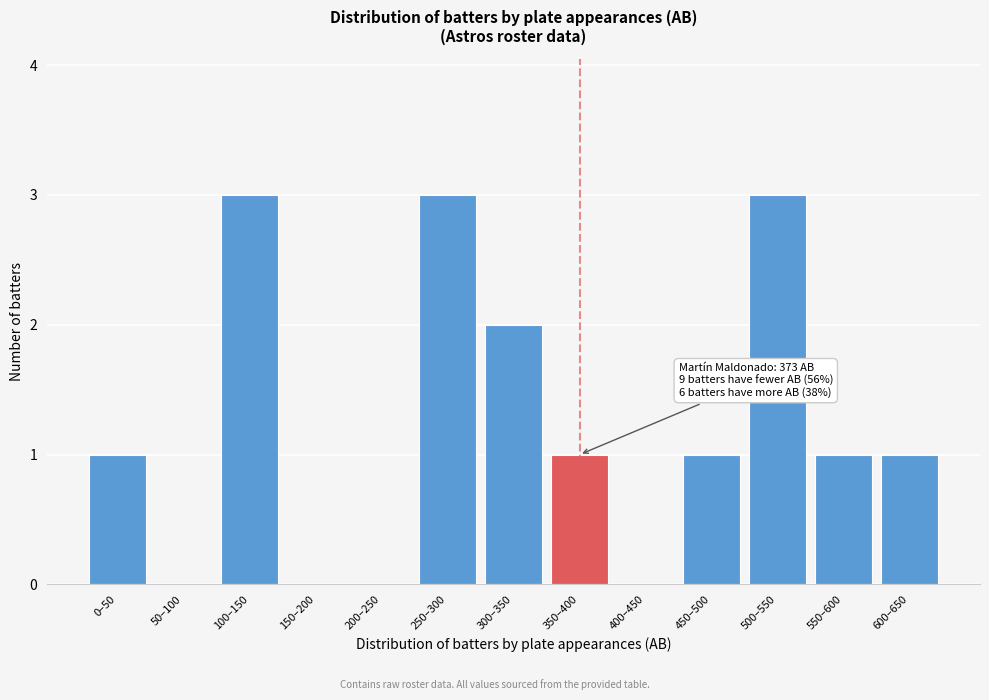

Reading right to left, what are all the values shown in this chart?

600–650=1	550–600=1	500–550=3	450–500=1	400–450=0	350–400=1	300–350=2	250–300=3	200–250=0	150–200=0	100–150=3	50–100=0	0–50=1